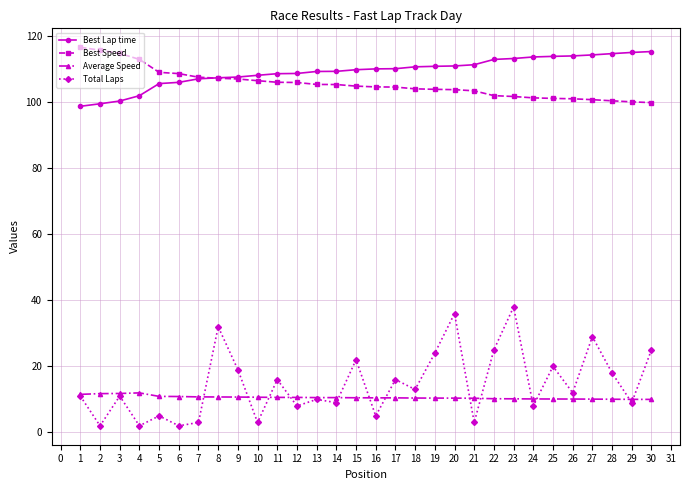

Which series has the widest spread of values?

Total Laps